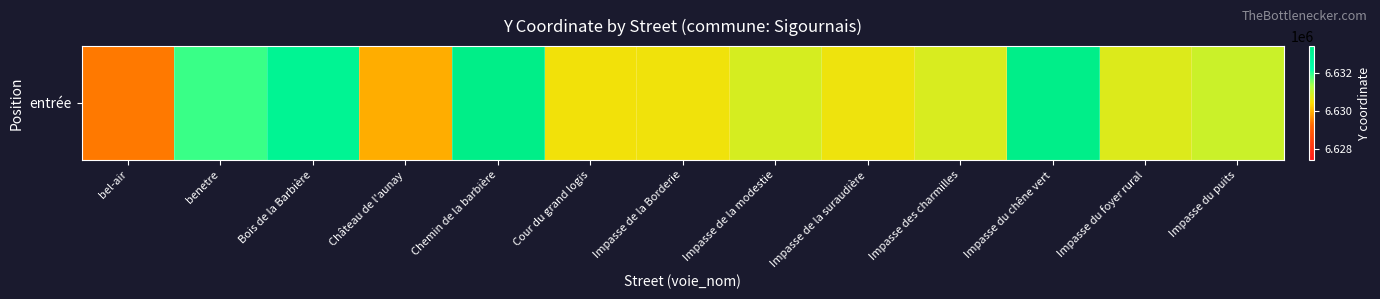

Reading right to left, extract all data points from this chart.

Impasse du puits=6630988.9	Impasse du foyer rural=6630802.5	Impasse du chêne vert=6633386.4	Impasse des charmilles=6630845.3	Impasse de la suraudière=6630620.2	Impasse de la modestie=6630864.0	Impasse de la Borderie=6630584.7	Cour du grand logis=6630561.2	Chemin de la barbière=6633439.0	Château de l'aunay=6629945.1	Bois de la Barbière=6632997.5	benetre=6631929.4	bel-air=6629430.6